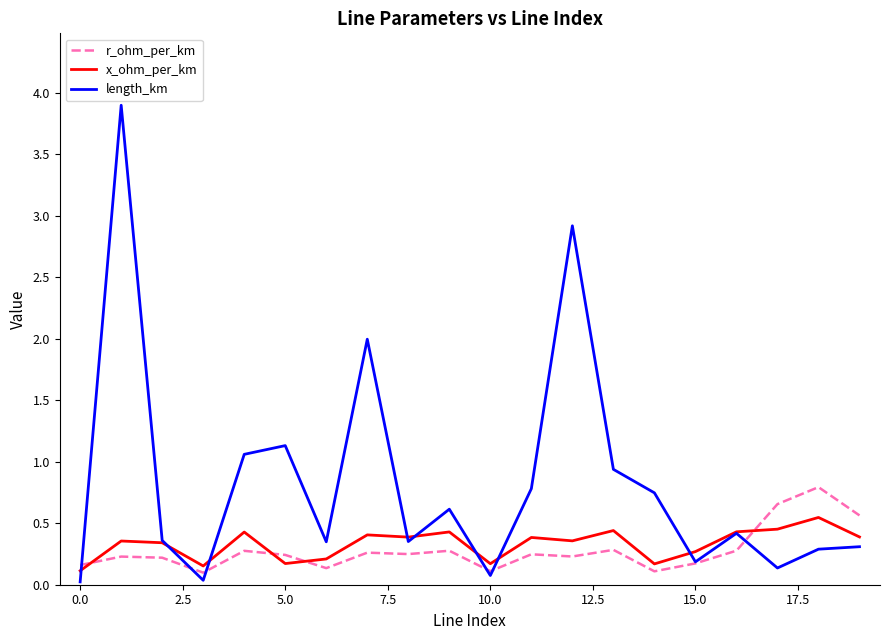

Rank the series by their maximum value, from lowest to highest.

x_ohm_per_km, r_ohm_per_km, length_km